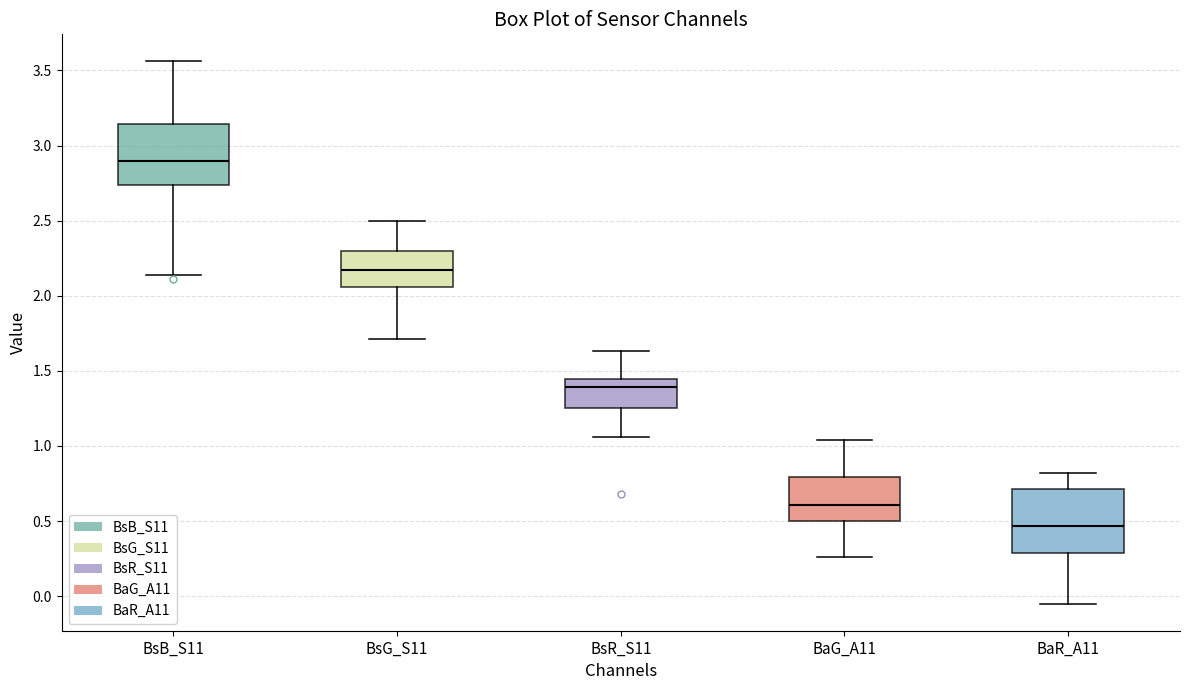

Reading left to right, read every box against the y-axis: the position of its median line, the range the box covers, and the ends of its whiskers. The values are not printed on the chart, so give them approximately, as read against the axis.

BsB_S11: median 2.90, box 2.75 to 3.15, whiskers 2.15 to 3.55
BsG_S11: median 2.15, box 2.05 to 2.30, whiskers 1.70 to 2.50
BsR_S11: median 1.40, box 1.25 to 1.45, whiskers 1.05 to 1.65
BaG_A11: median 0.60, box 0.50 to 0.80, whiskers 0.25 to 1.05
BaR_A11: median 0.45, box 0.30 to 0.70, whiskers -0.05 to 0.80